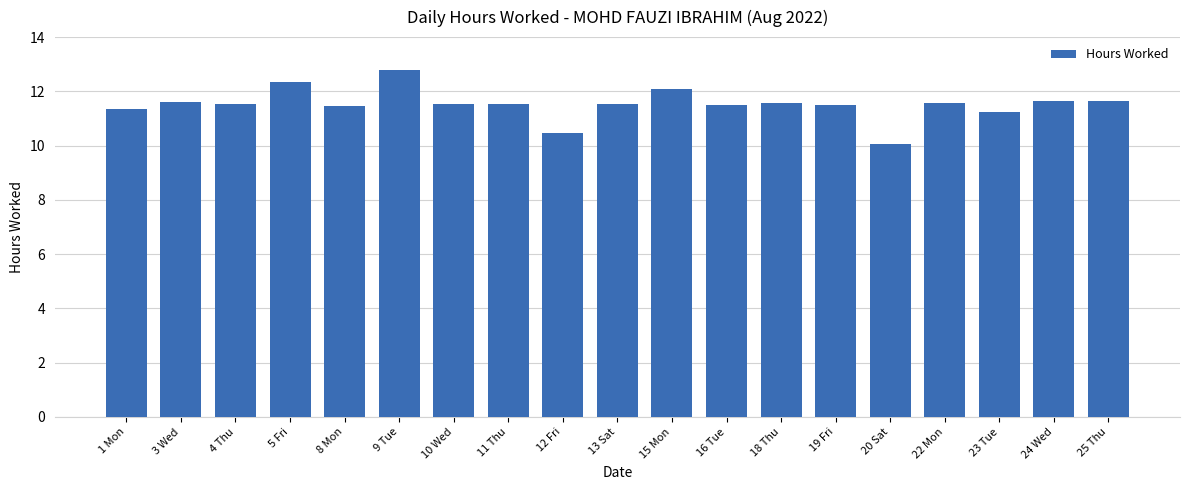

Where does the data first go above 11?

1 Mon